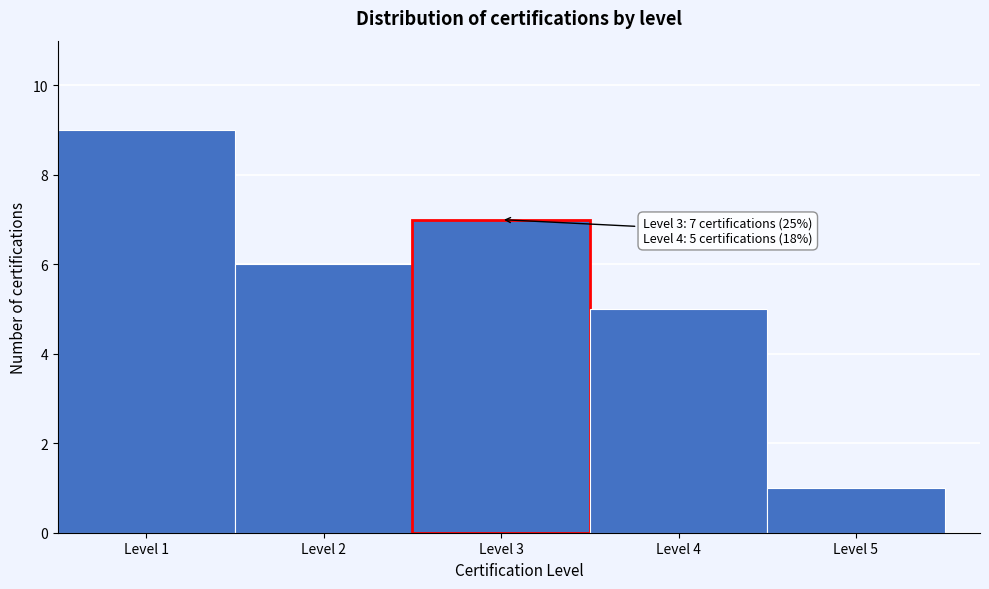

Over which range of the x-axis is the bar tallest?

0.5 to 1.5